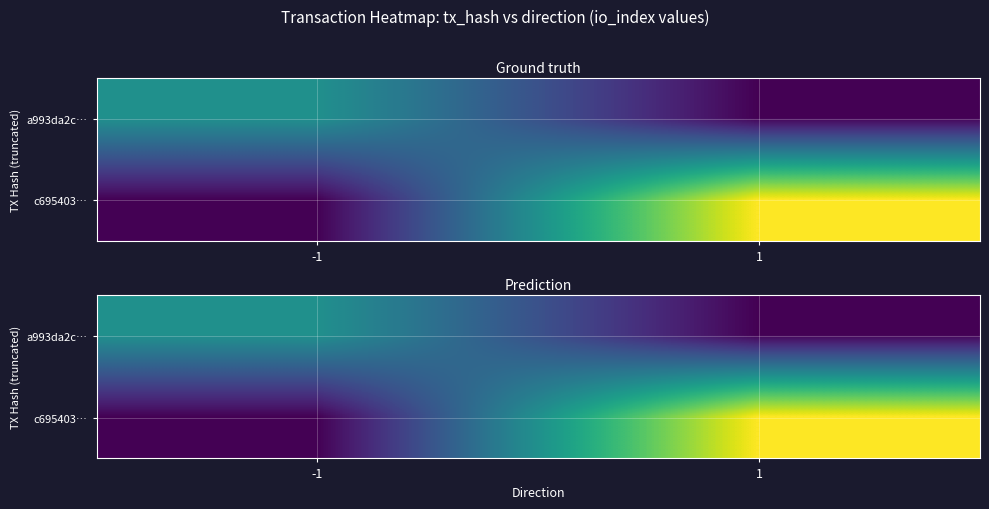

Where is a993da2c… nearest to the value 0?

1